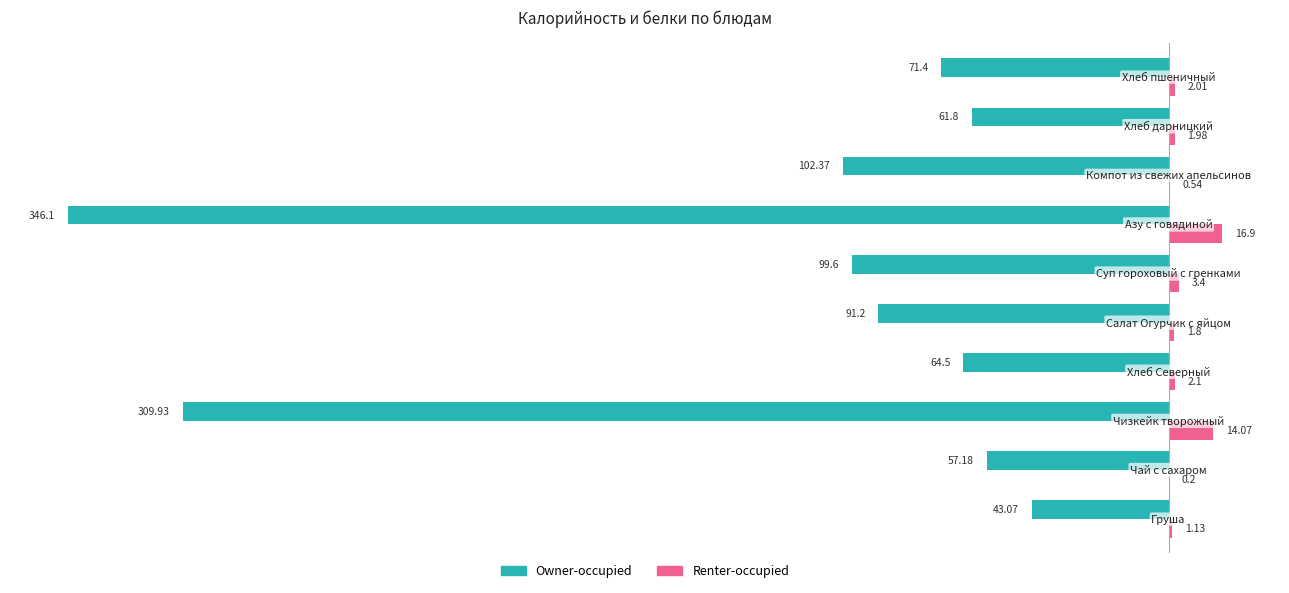

How many distinct data groups are displayed?

2